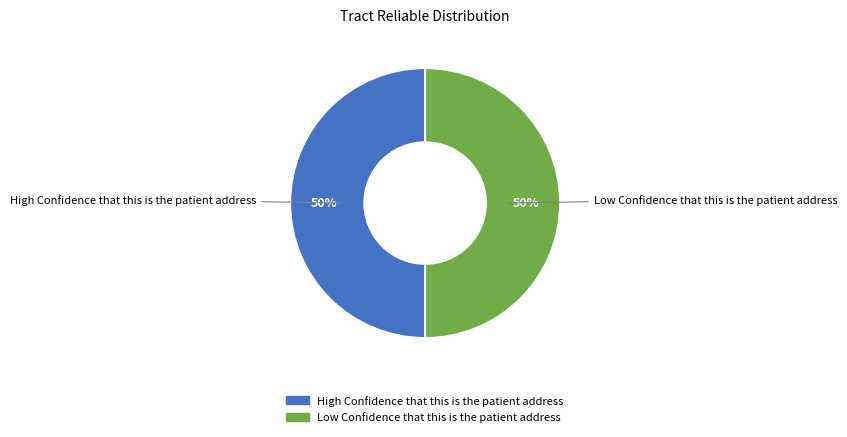

Count the number of slices in the pie.

2